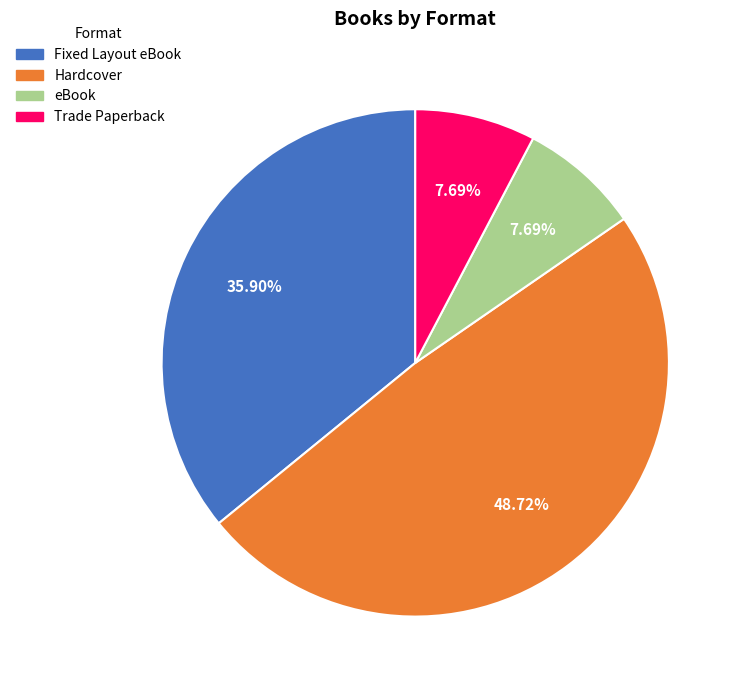

What is the ratio of the value at Hardcover to the value at Trade Paperback?

6.3